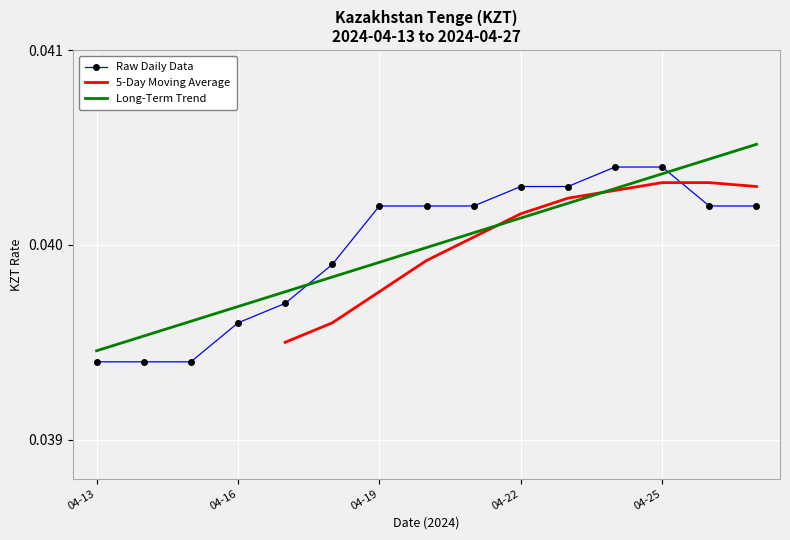

How many times do Long-Term Trend and Raw Daily Data cross each other?

2